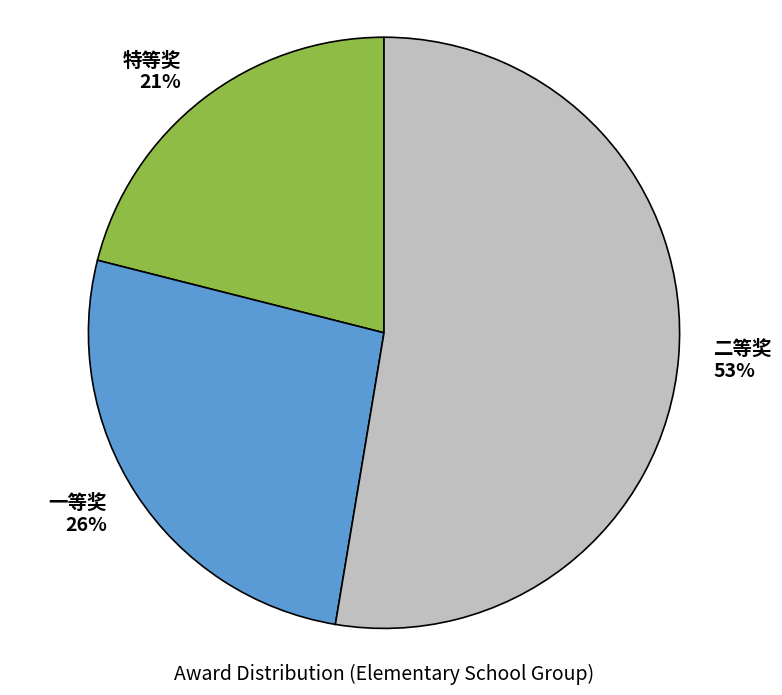

Between 一等奖 and 二等奖, which is larger?

二等奖